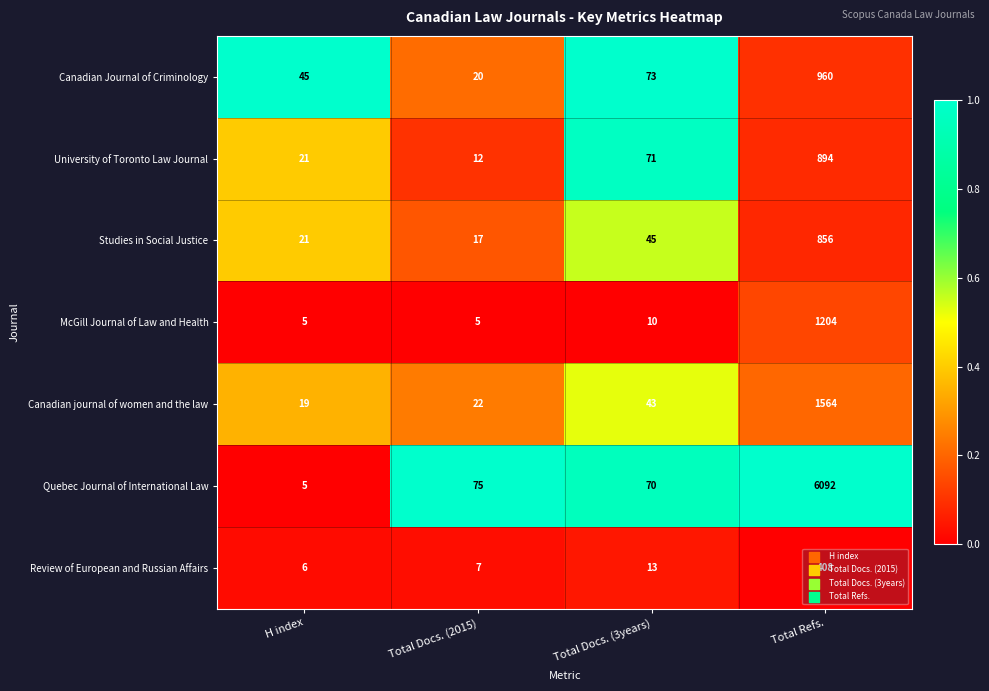

Which label corresponds to the largest value in the chart?

Total Refs.